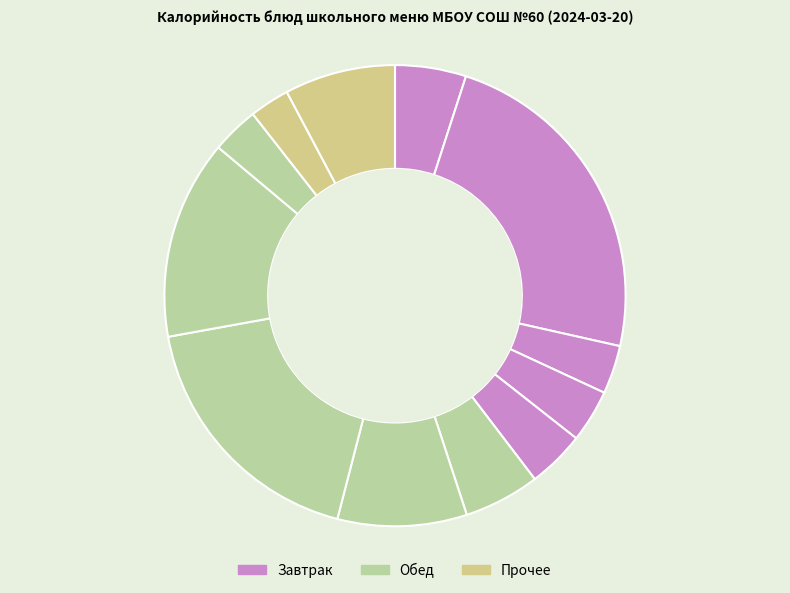

How many slices are in this pie chart?

12